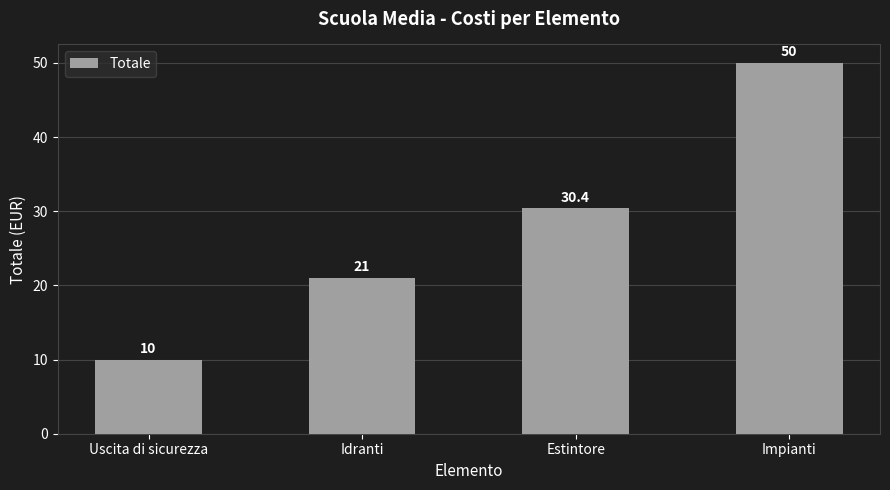

What is the change in value from Estintore to Impianti?

+19.6